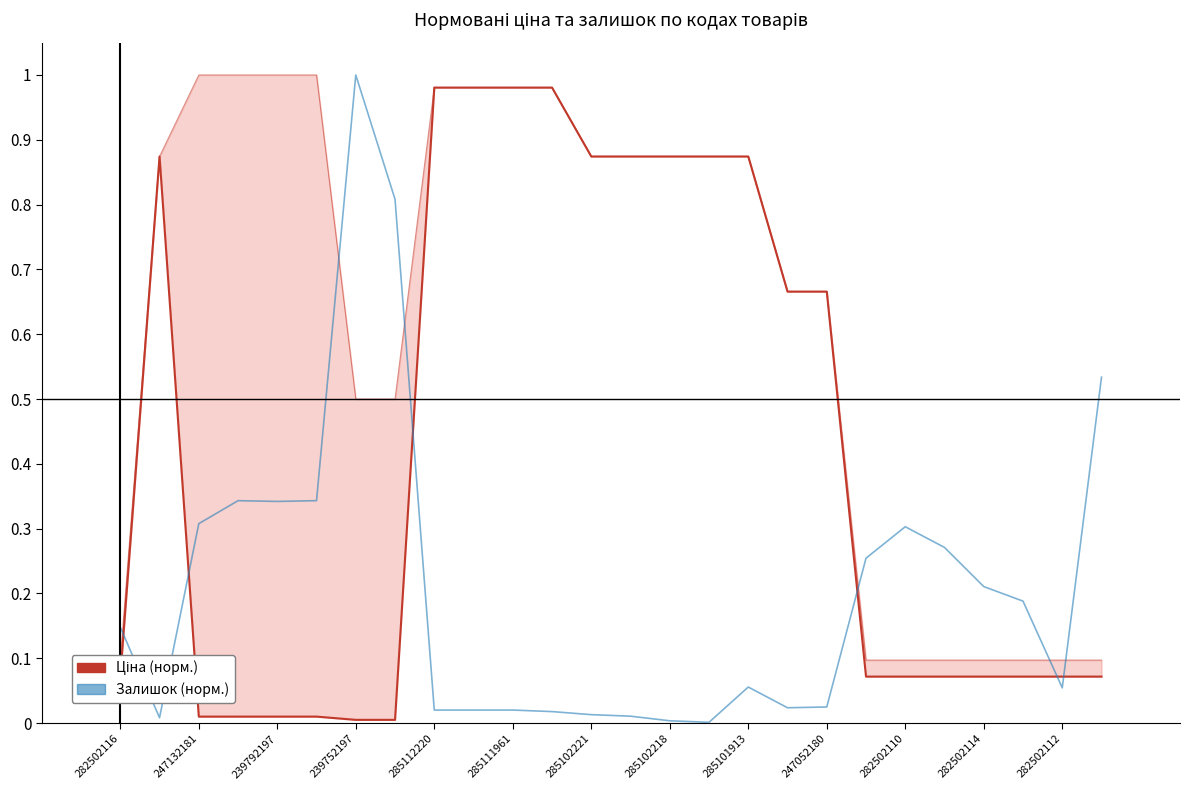

True or false: Залишок (норм.) and Ціна (норм.) cross at least once.

True